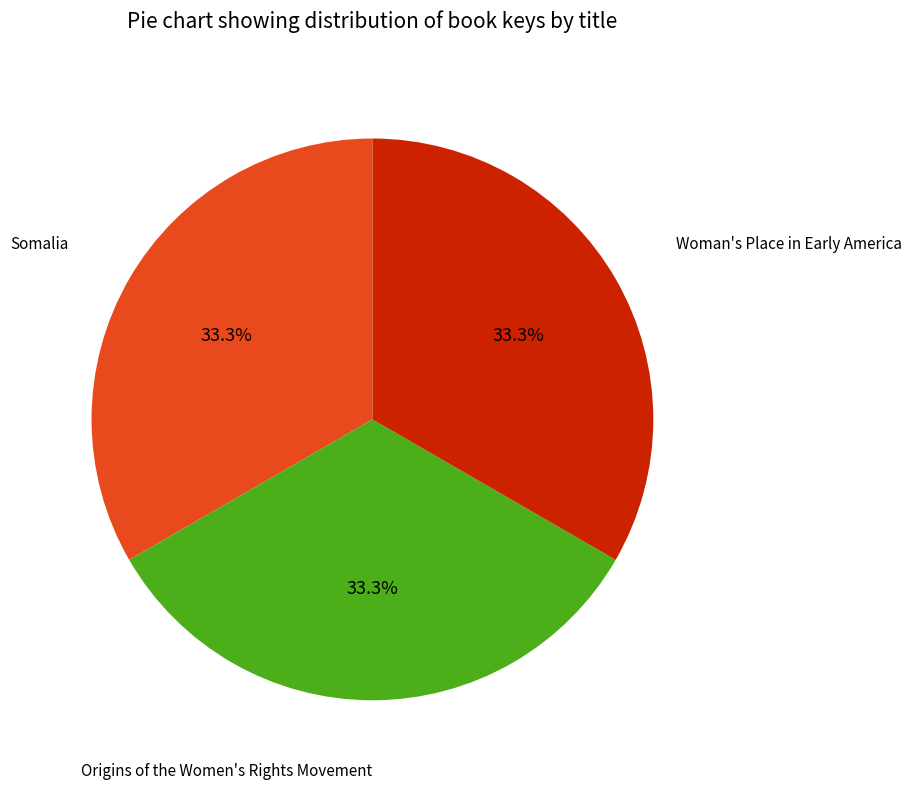

Is there any slice that represents more than half of the pie?

No